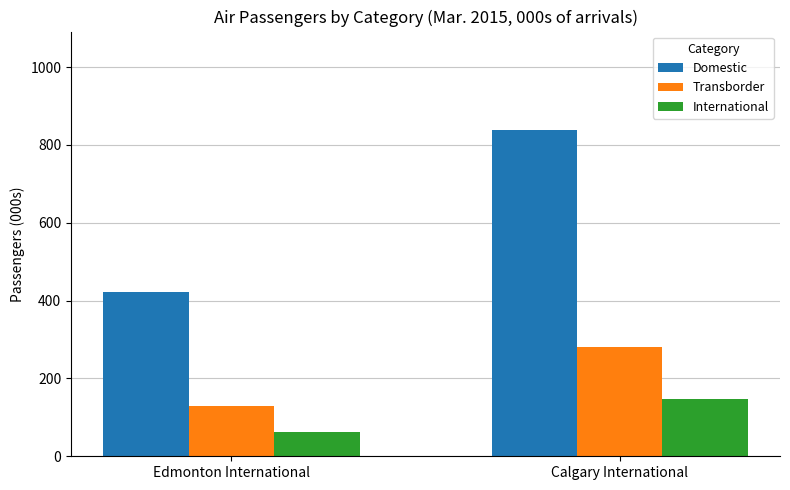

Reading left to right, list all the values displayed in this chart.

Domestic: 421.4	839.6
Transborder: 129.1	280.9
International: 63.2	146.5